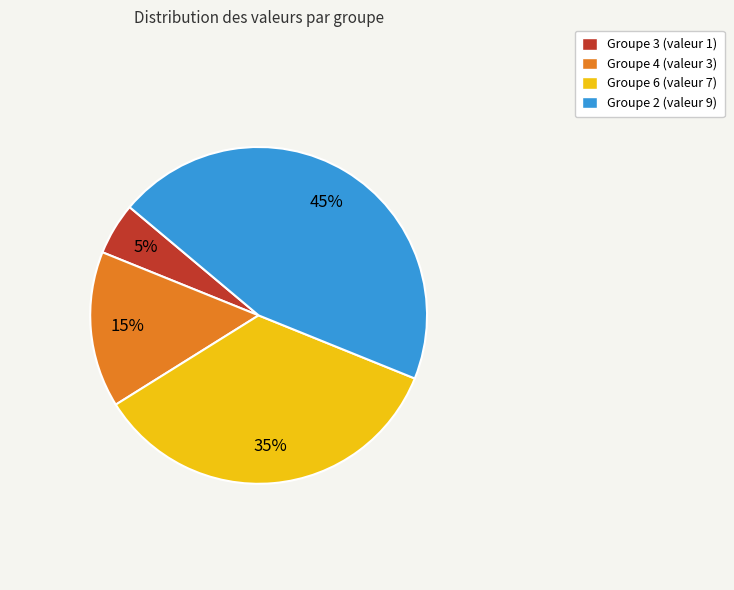

What percentage is the Groupe 3 (valeur 1) slice, to the nearest percent?

5%